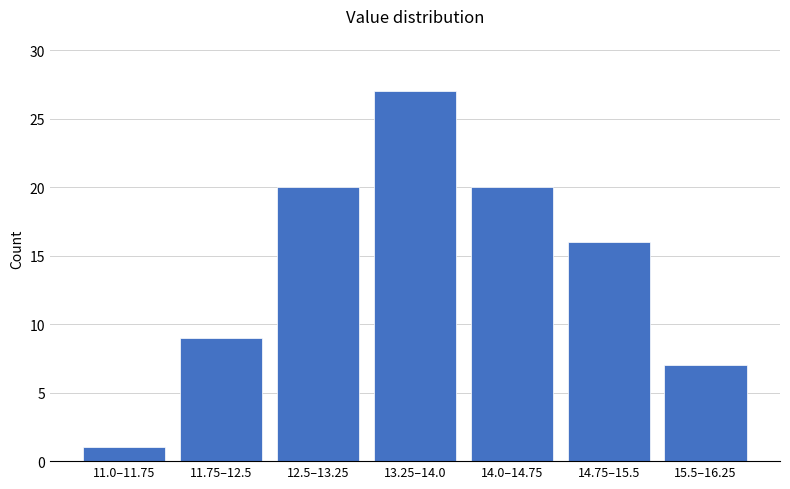

Reading left to right, extract all data points from this chart.

1	9	20	27	20	16	7